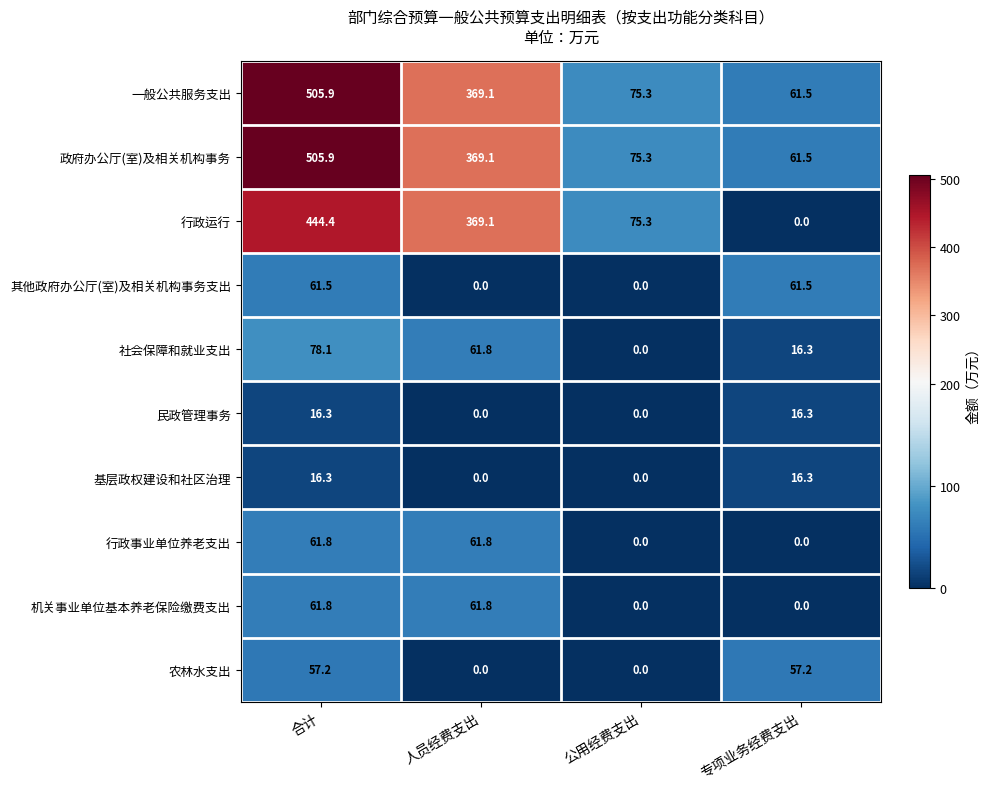

The value of 行政运行 at 人员经费支出 is 137.4. True or false?

False